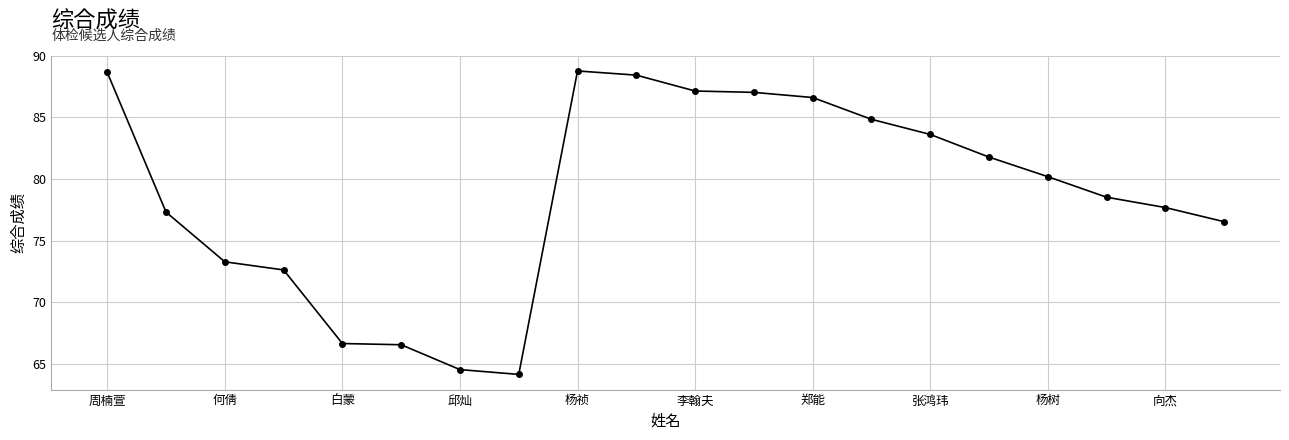

What is the value of the 1st point from the left?

88.7